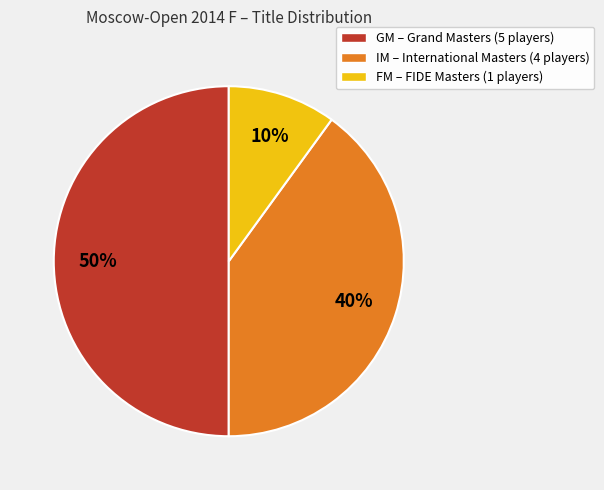

To the nearest percent, what is the average slice percentage?

33%